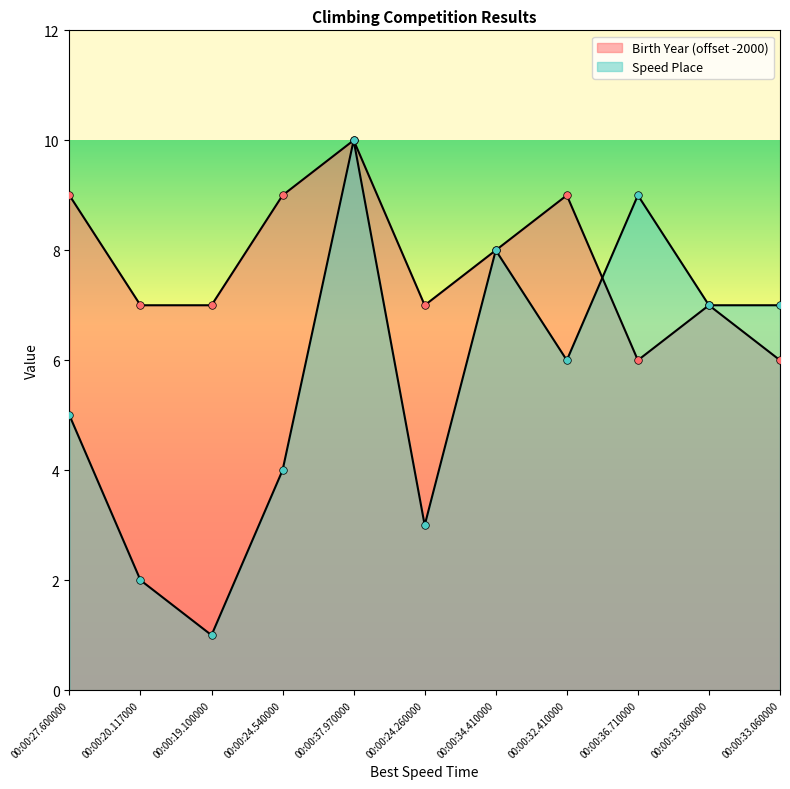

Is the value of Speed Place at 00:00:19.100000 greater than the value of Birth Year at 00:00:37.970000?

No